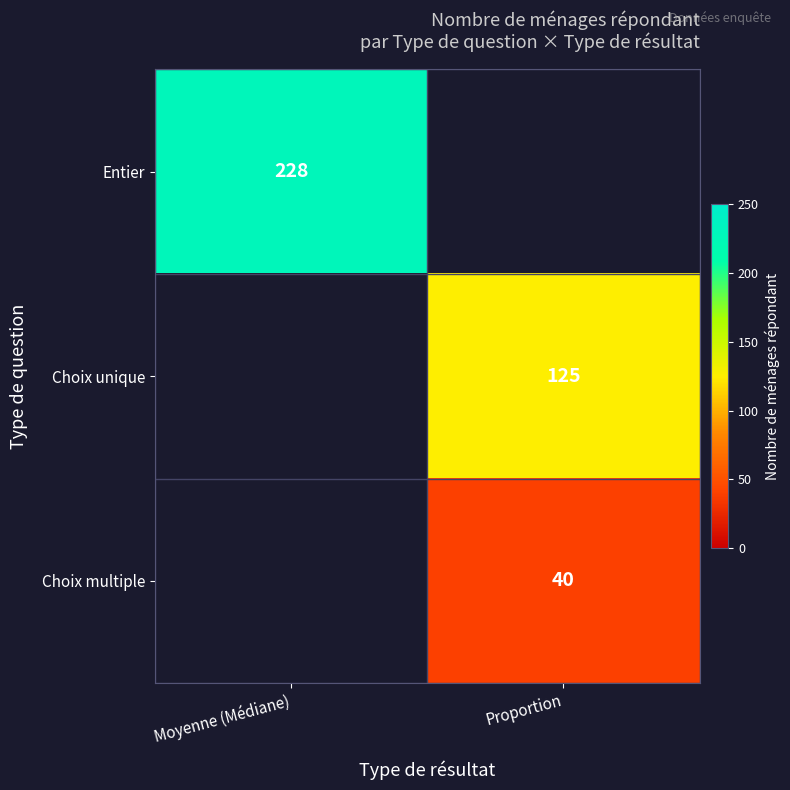

Is it true that Choix multiple equals 16 at Proportion?

False